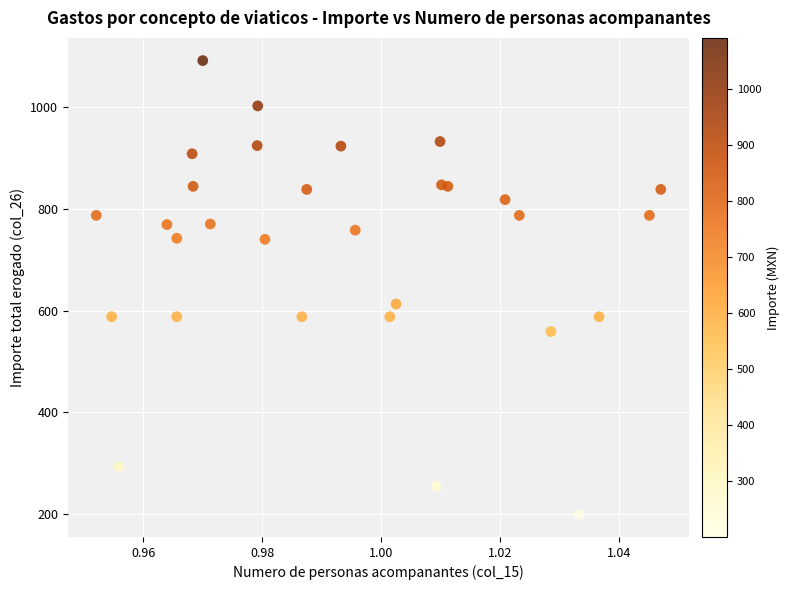

What is the range of Y values (max minus min)?

891.0